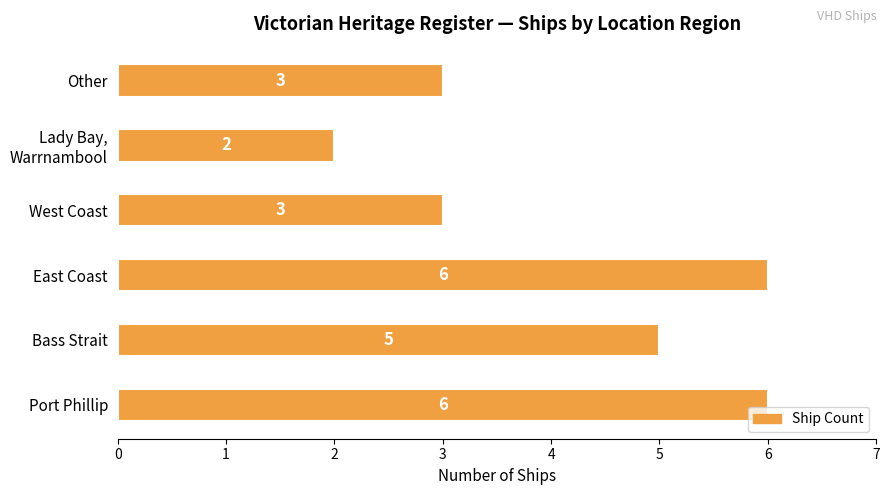

The chart shows a value of 6 at Port Phillip. True or false?

True